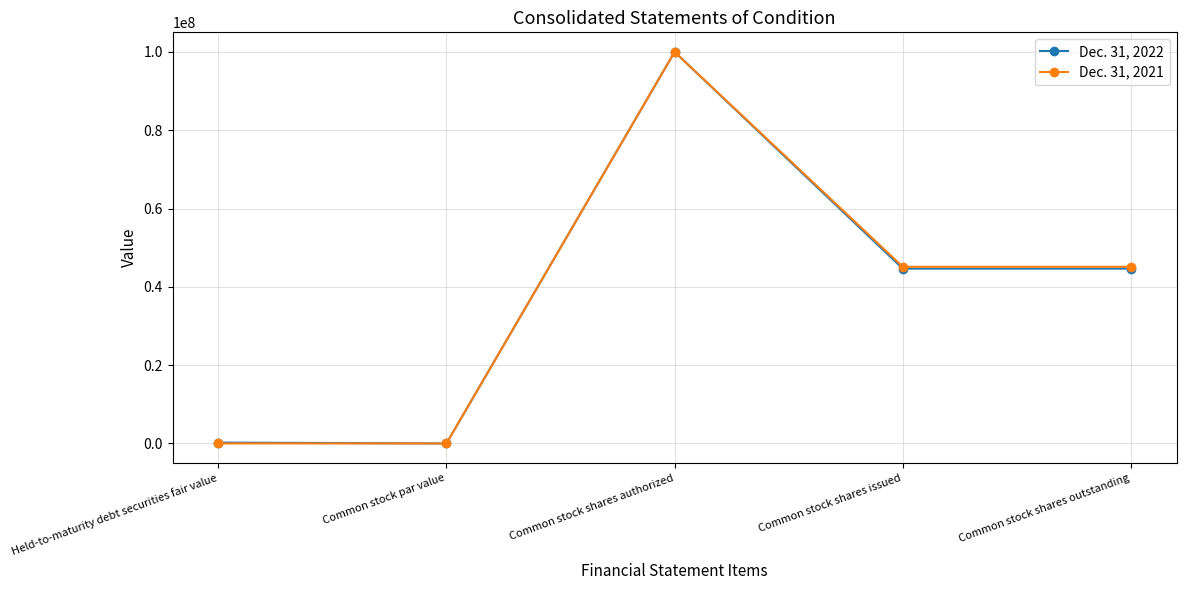

Which series changed the most between Held-to-maturity debt securities fair value and Common stock shares authorized?

Dec. 31, 2021